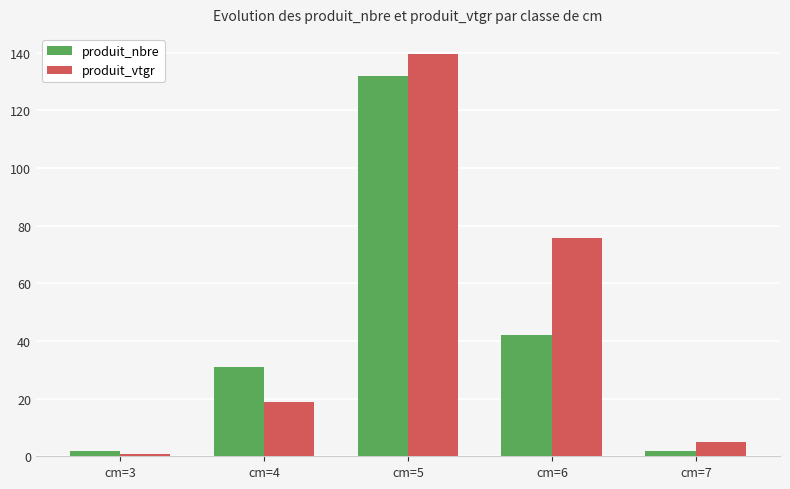

Which series has the largest range (max minus min)?

produit_vtgr